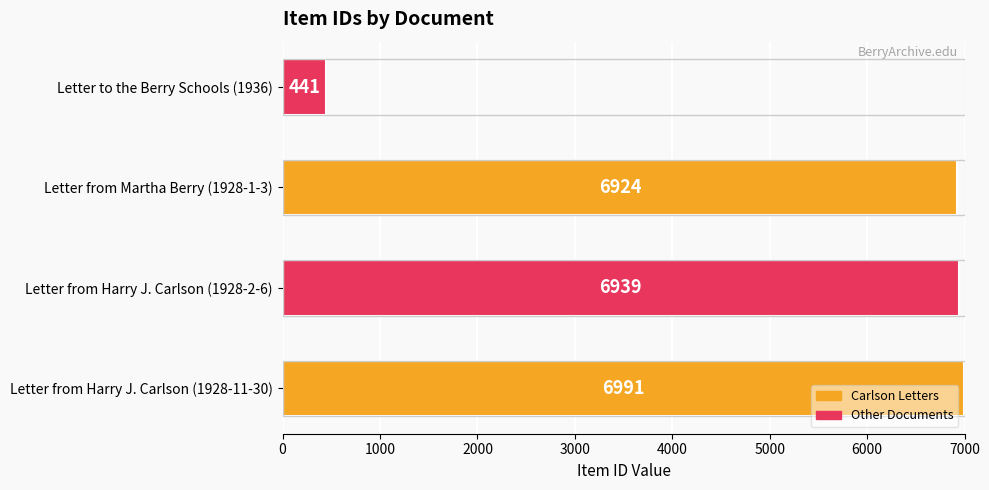

What is the difference between the maximum and minimum values?

6550